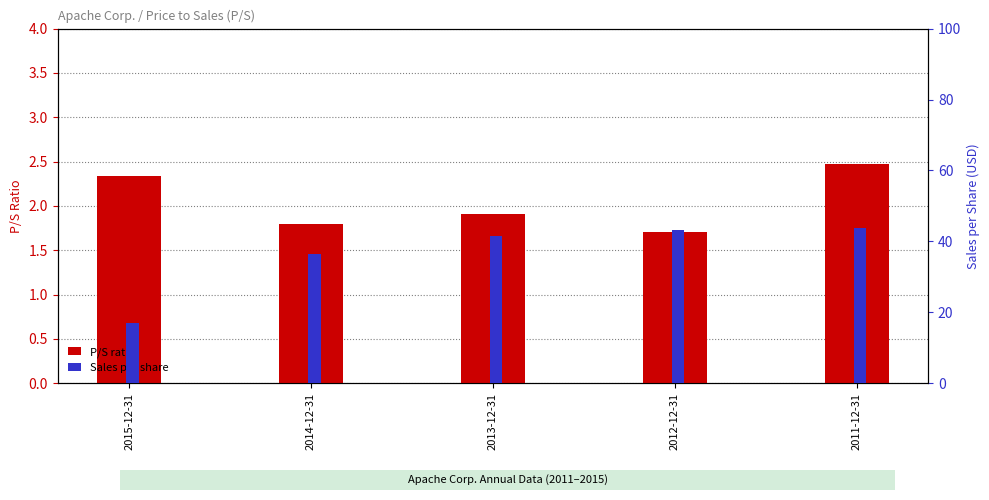

How many categories are shown in the chart?

5